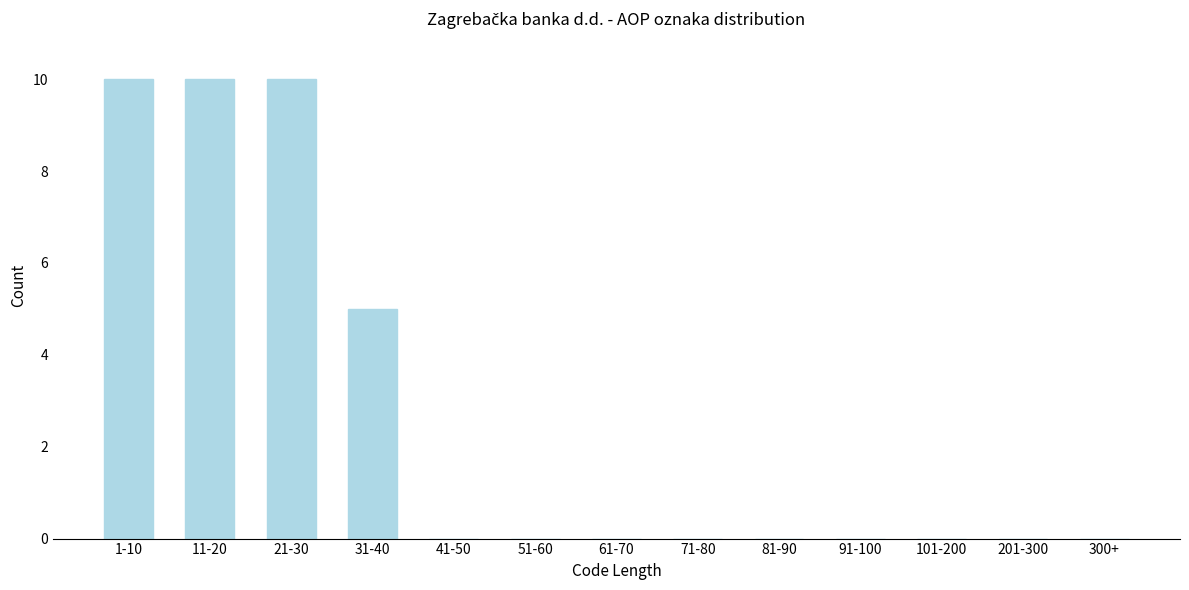

Reading left to right, what are all the values shown in this chart?

1-10=10	11-20=10	21-30=10	31-40=5	41-50=0	51-60=0	61-70=0	71-80=0	81-90=0	91-100=0	101-200=0	201-300=0	300+=0